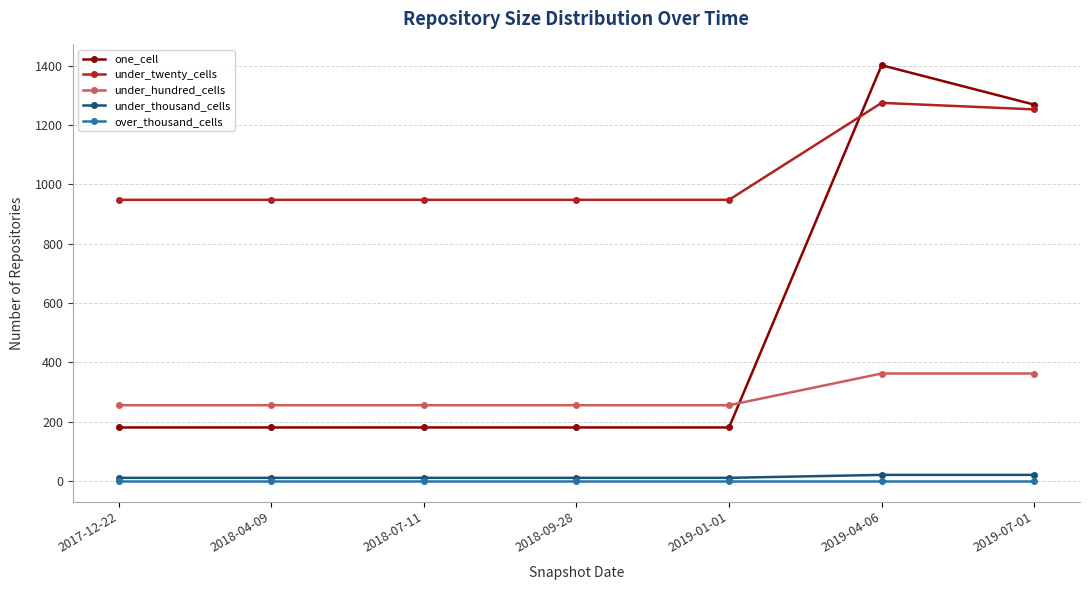

What is the label of the 6th point from the left?

2019-04-06